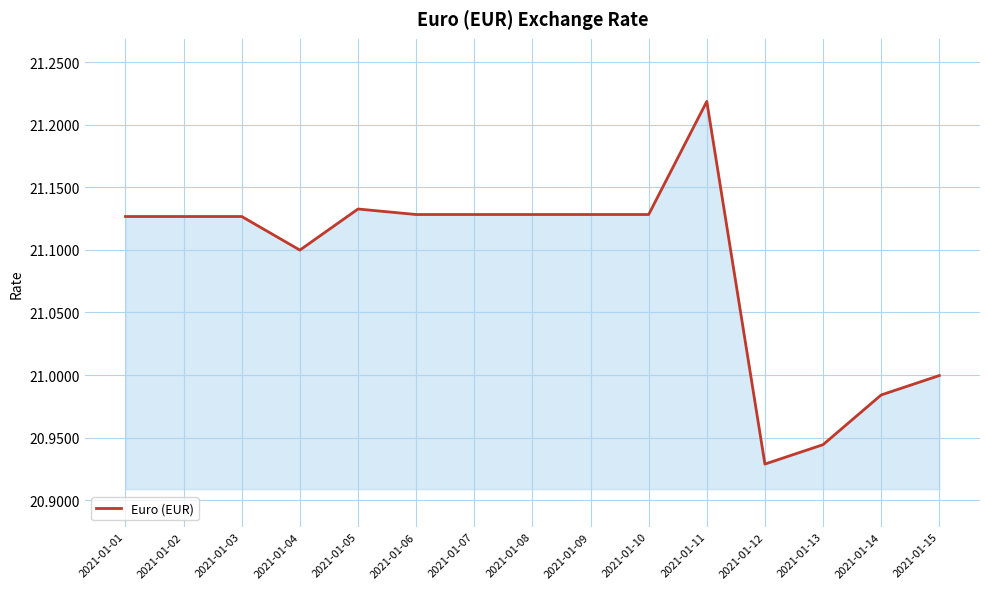

At which label is the value closest to 21?

2021-01-15